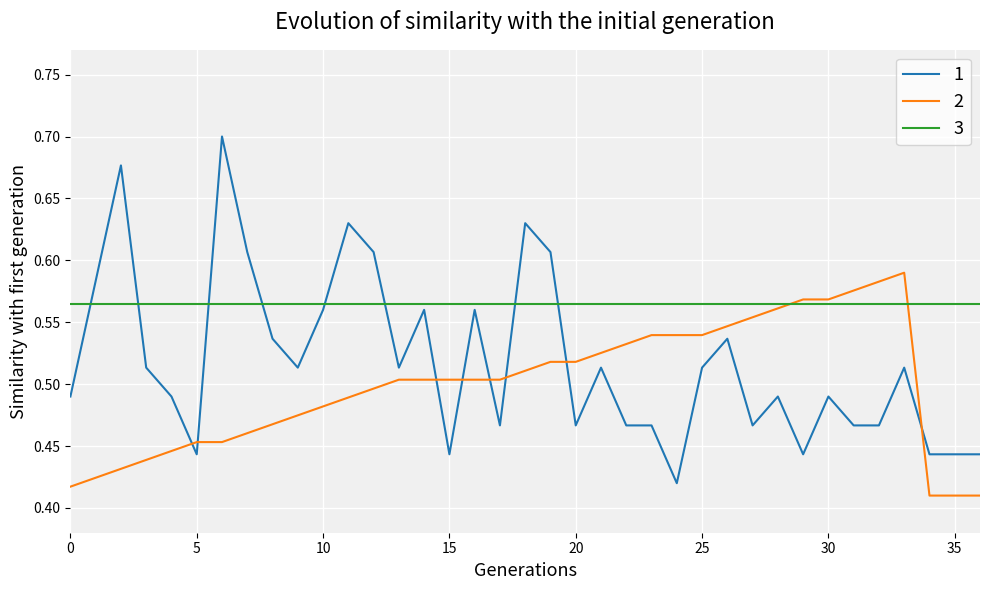

Which series has the largest total across all categories?

3